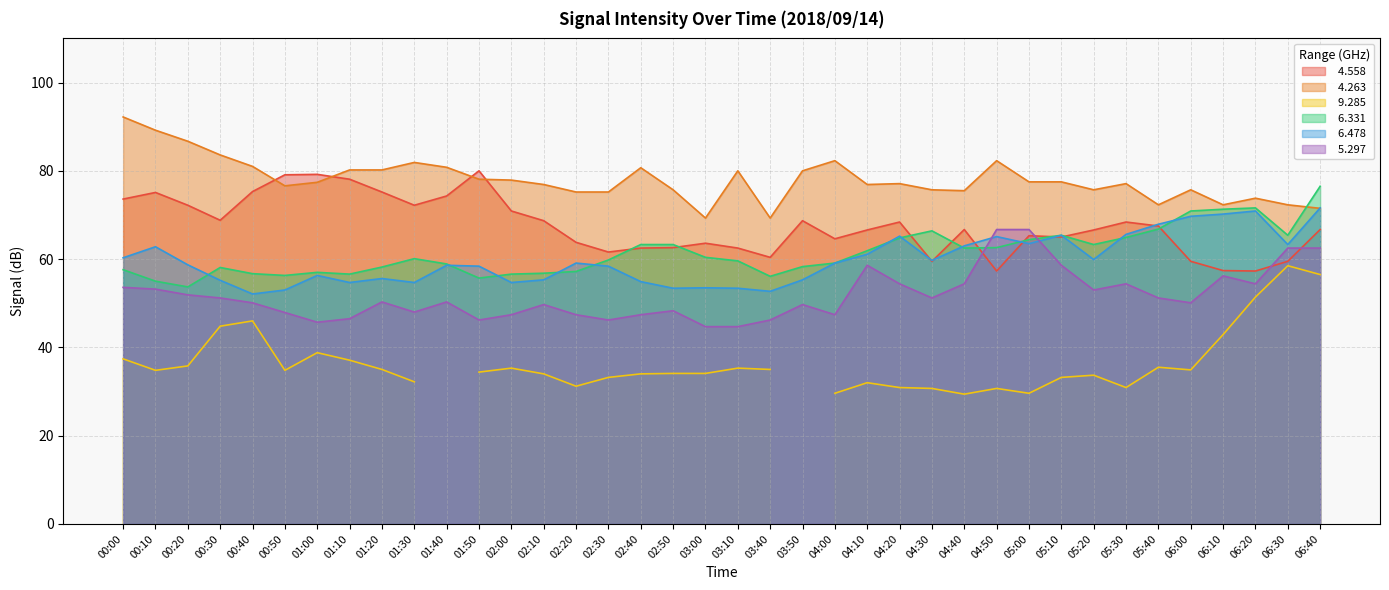

What is the difference between the maximum and second lowest values in the   4.558 series?

22.7